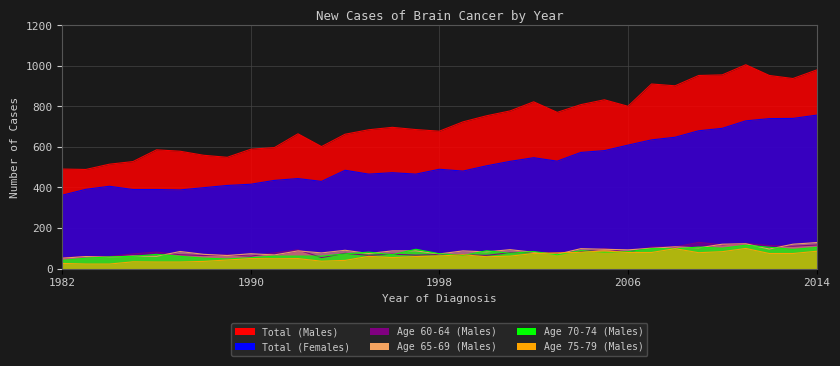

At how many categories does at least one series exceed 321?

33